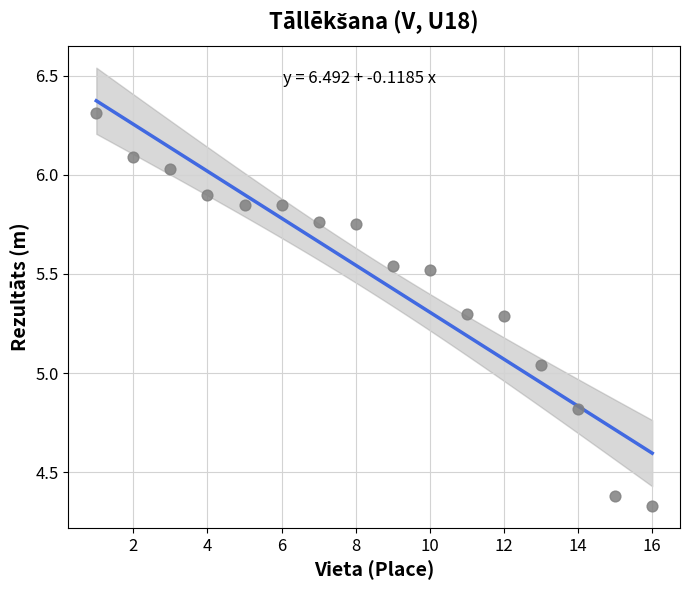

What is the range of X values (max minus min)?

15.0